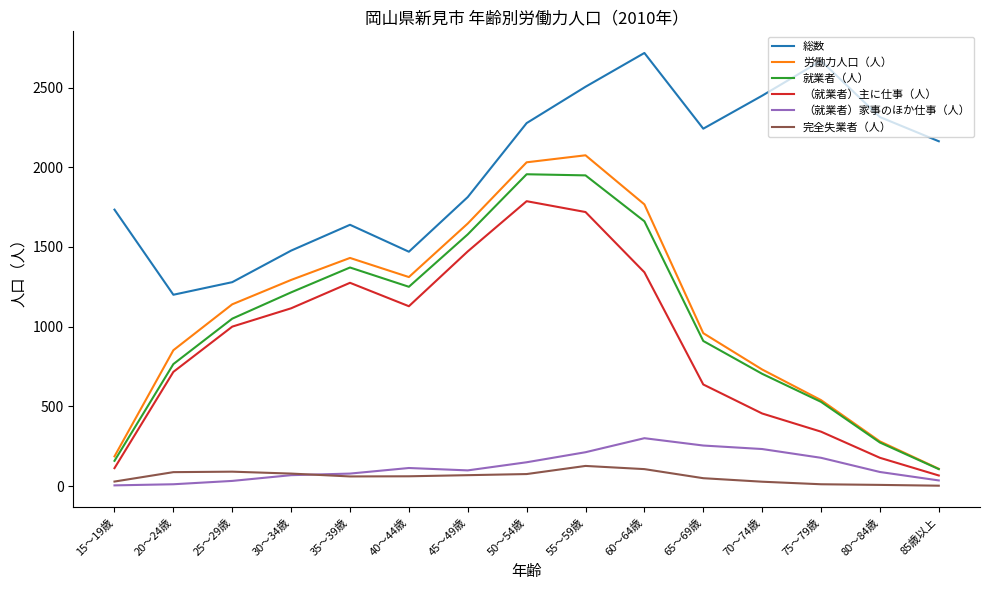

Rank the series at 50～54歳 from highest to lowest value.

総数, 労働力人口（人）, 就業者（人）, （就業者）主に仕事（人）, （就業者）家事のほか仕事（人）, 完全失業者（人）